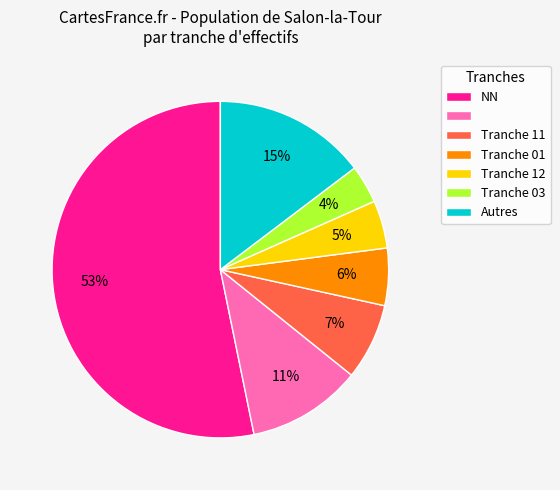

Is there any slice that represents more than half of the pie?

Yes